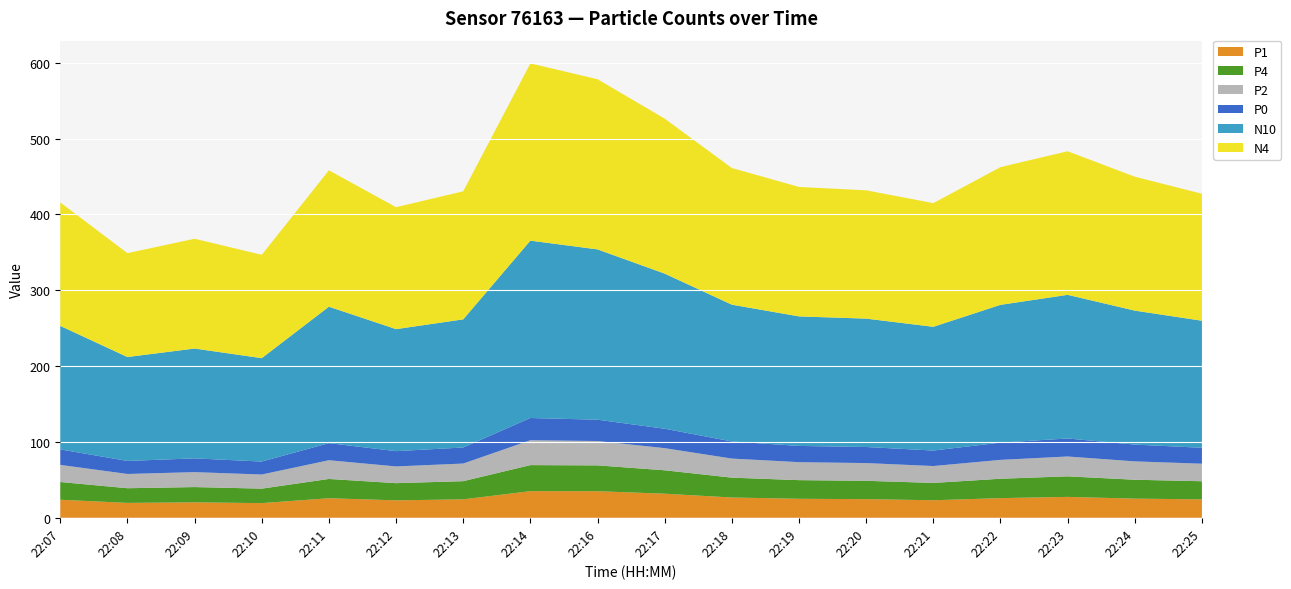

Reading left to right, what are all the values shown in this chart?

P1: 23.8	19.6	20.4	19.3	25.8	23.0	24.3	35.1	35.0	31.8	26.7	25.0	24.6	23.1	25.9	27.6	25.2	24.3
P4: 23.4	19.4	20.1	19.1	25.4	22.7	24.0	34.4	34.1	30.9	26.2	24.6	24.2	22.8	25.6	27.1	24.9	23.9
P2: 22.6	18.8	19.7	18.6	24.7	22.1	23.2	32.8	32.1	29.2	25.2	23.7	23.4	22.3	24.9	26.2	24.2	23.1
P0: 20.4	17.2	18.1	17.1	22.5	20.1	21.2	29.3	28.1	25.6	22.6	21.4	21.2	20.4	22.8	23.7	22.1	21.0
N10: 162.9	137.0	144.8	136.3	179.9	160.9	168.9	233.9	224.6	204.5	180.3	170.8	169.3	163.2	181.7	189.4	176.7	167.5
N4: 162.8	137.0	144.8	136.3	179.8	160.8	168.9	233.7	224.4	204.4	180.2	170.7	169.2	163.1	181.6	189.3	176.6	167.4